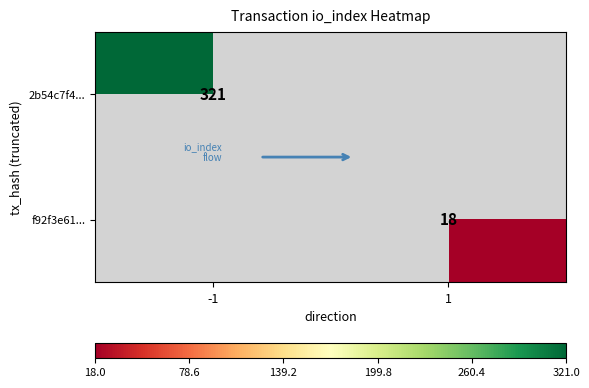

At which category does the chart reach its peak across all series?

-1